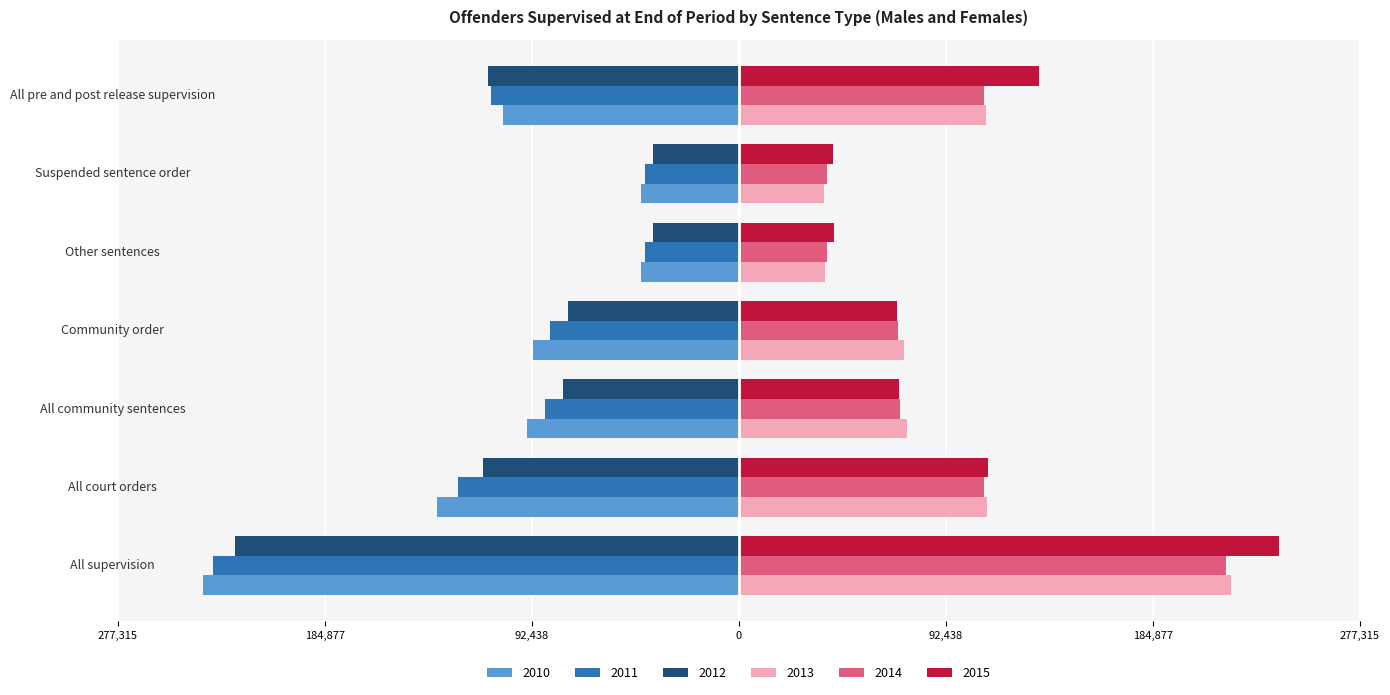

At which category is the sum across all series the highest?

All pre and post release supervision